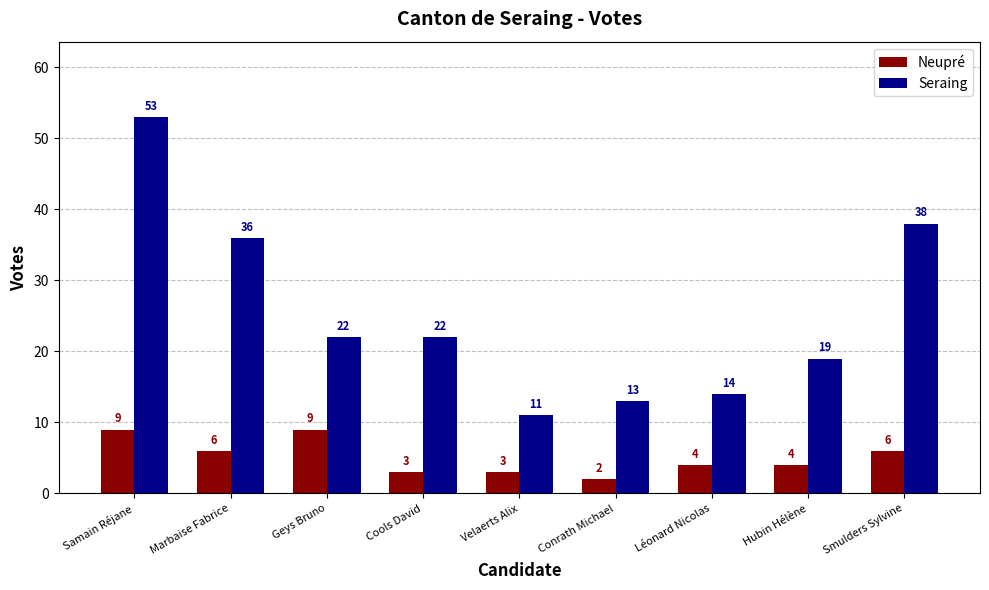

Which series changed the most between Samain Réjane and Marbaise Fabrice?

Seraing